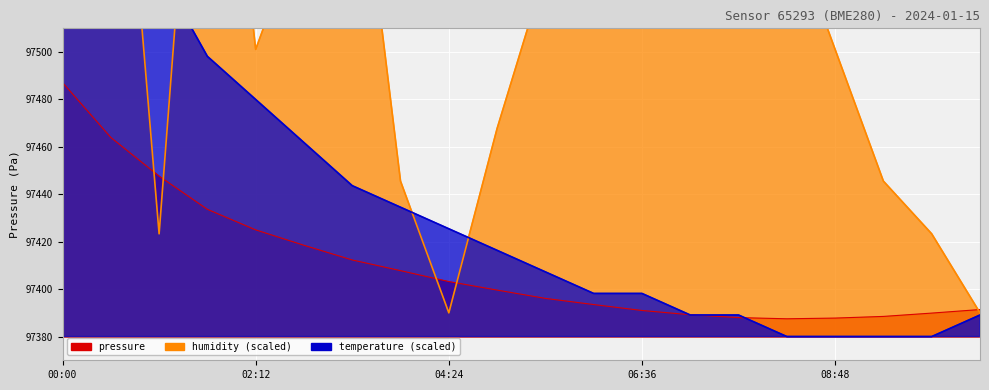

The temperature series shows 149396.6 at 05:30. True or false?

False